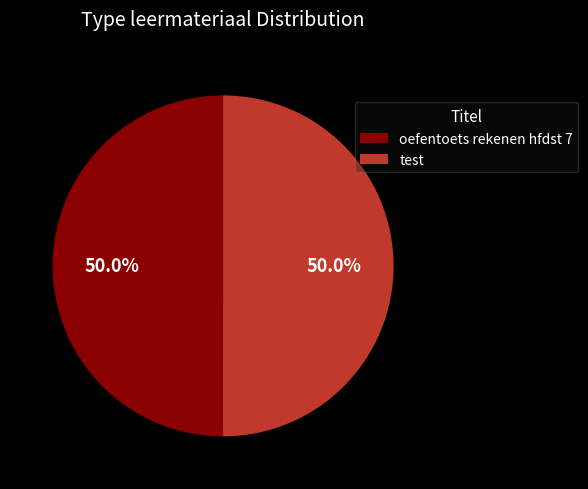

What is the ratio of the value at test to the value at oefentoets rekenen hfdst 7?

1.0